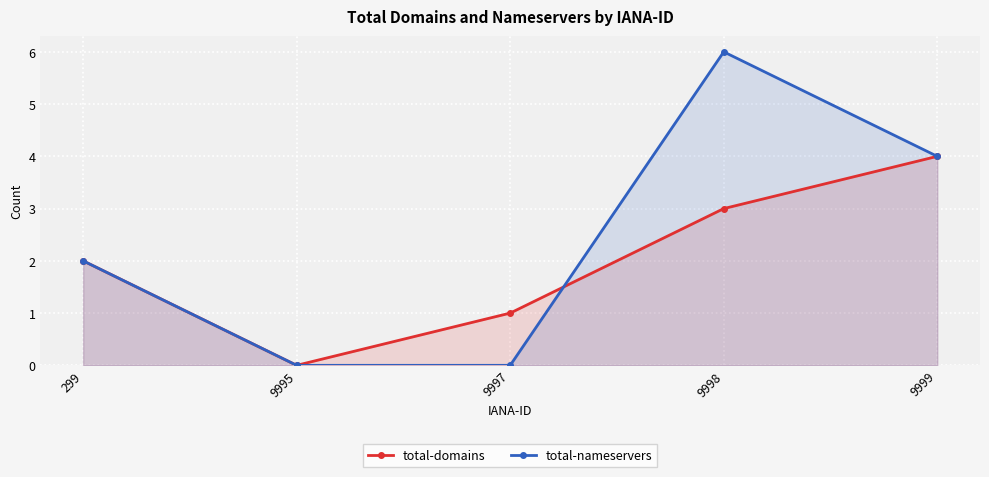

Which series has the largest total across all categories?

total-nameservers